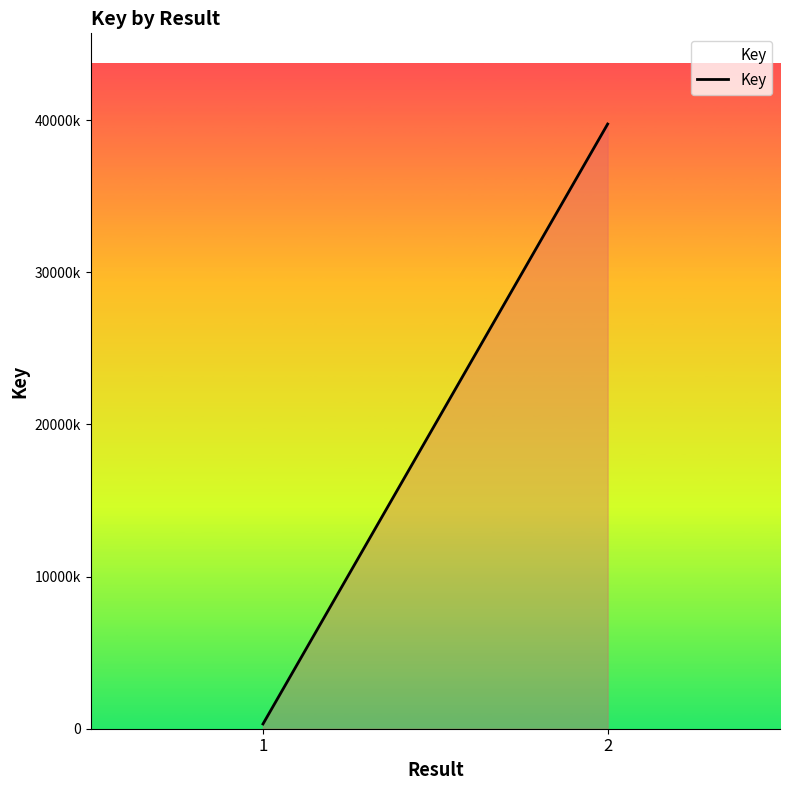

What is the difference between the maximum and minimum values?

39432735